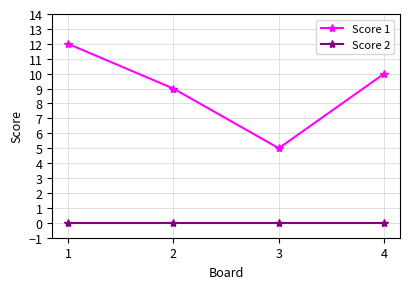

Where is Score 1 nearest to the value 8?

2